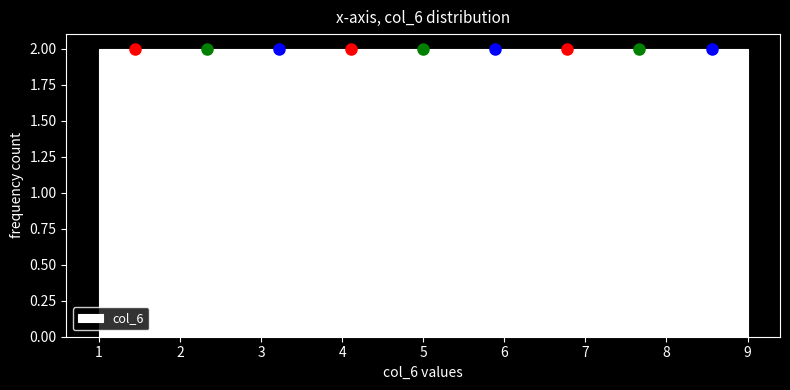

What is the height of the bar covering 8.1 to 9.0 on the x-axis? Neither the bar edges nor the heights are printed on the chart, so give them approximately, as read against the axes.

2